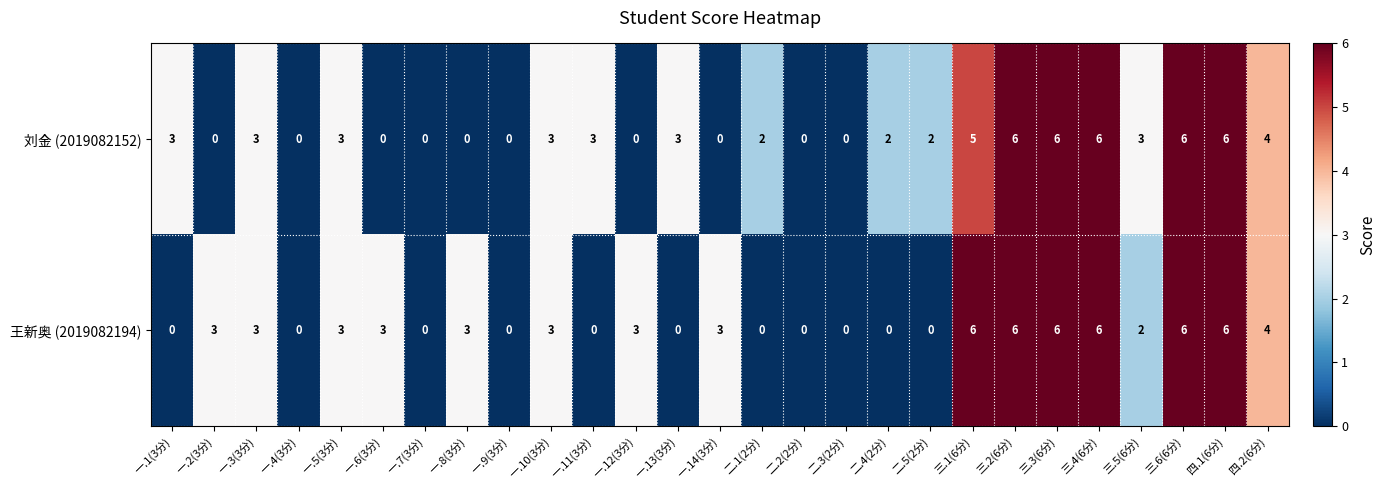

What is the difference between the maximum and minimum values in the 刘金 (2019082152) series?

6